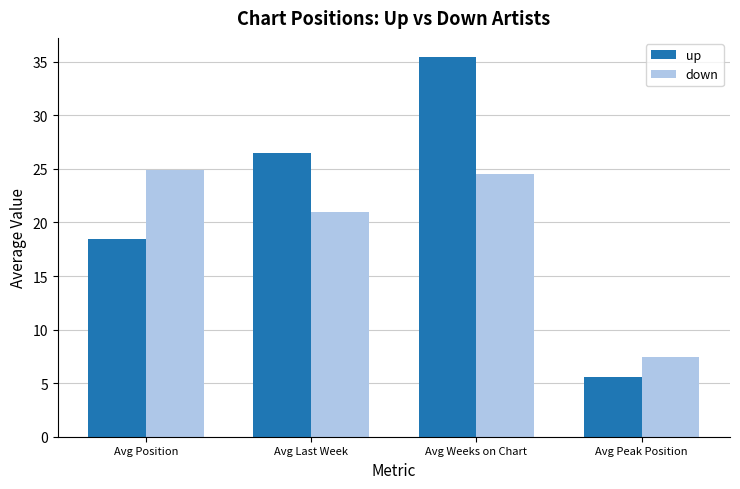

How many bars are there in total?

8